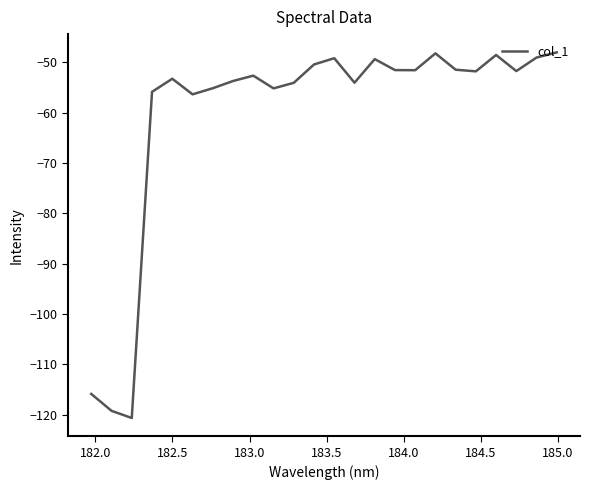

What is the greatest value displayed?

-48.0